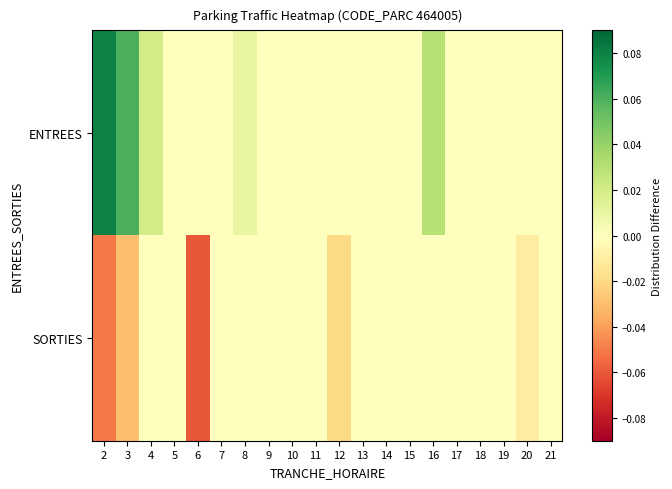

How many categories are shown in the chart?

20